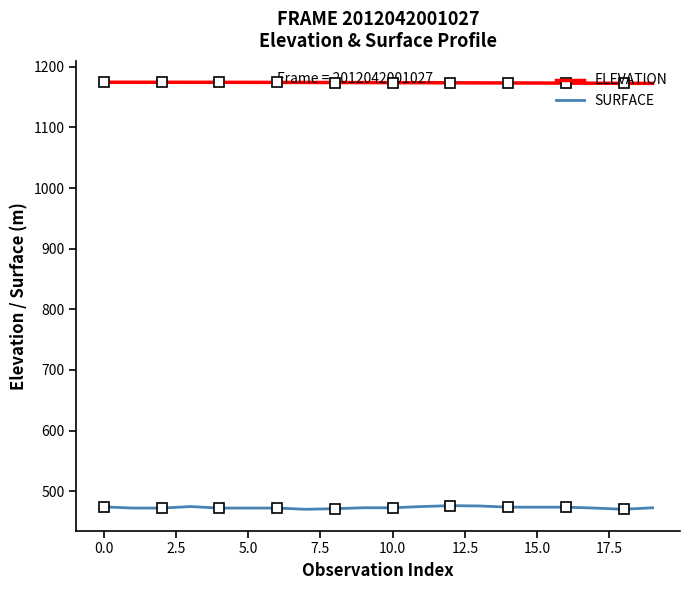

At which category is the sum across all series the highest?

12